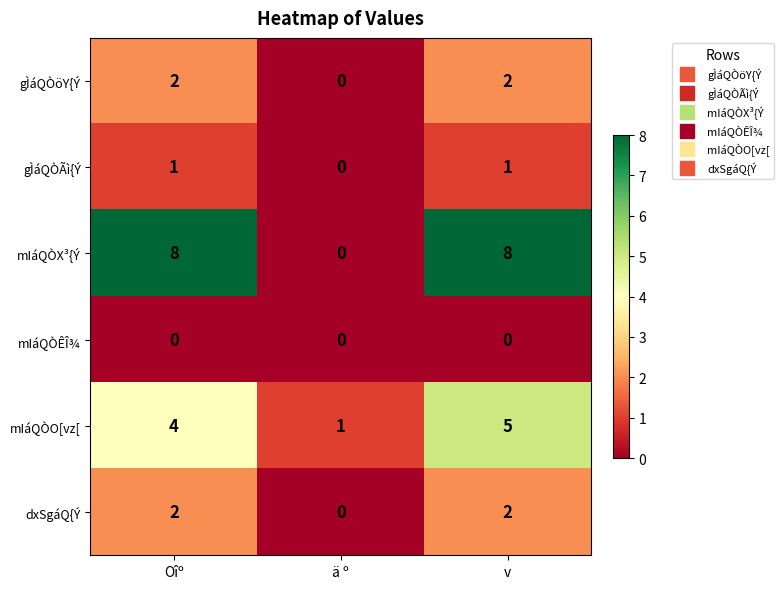

True or false: mIáQÒX³{Ý has a value of 4 at v.

False